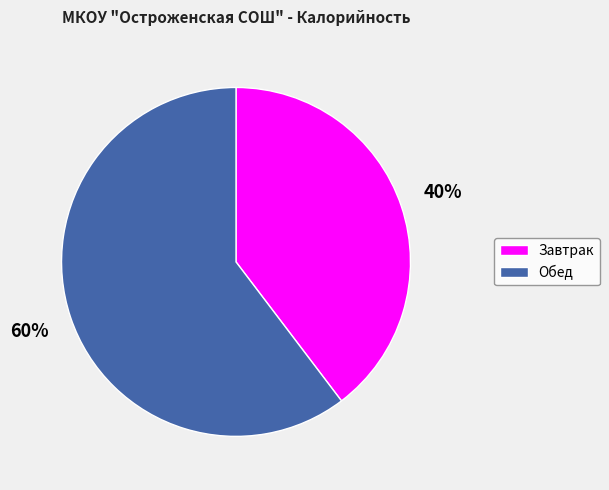

How many segments does this pie chart have?

2